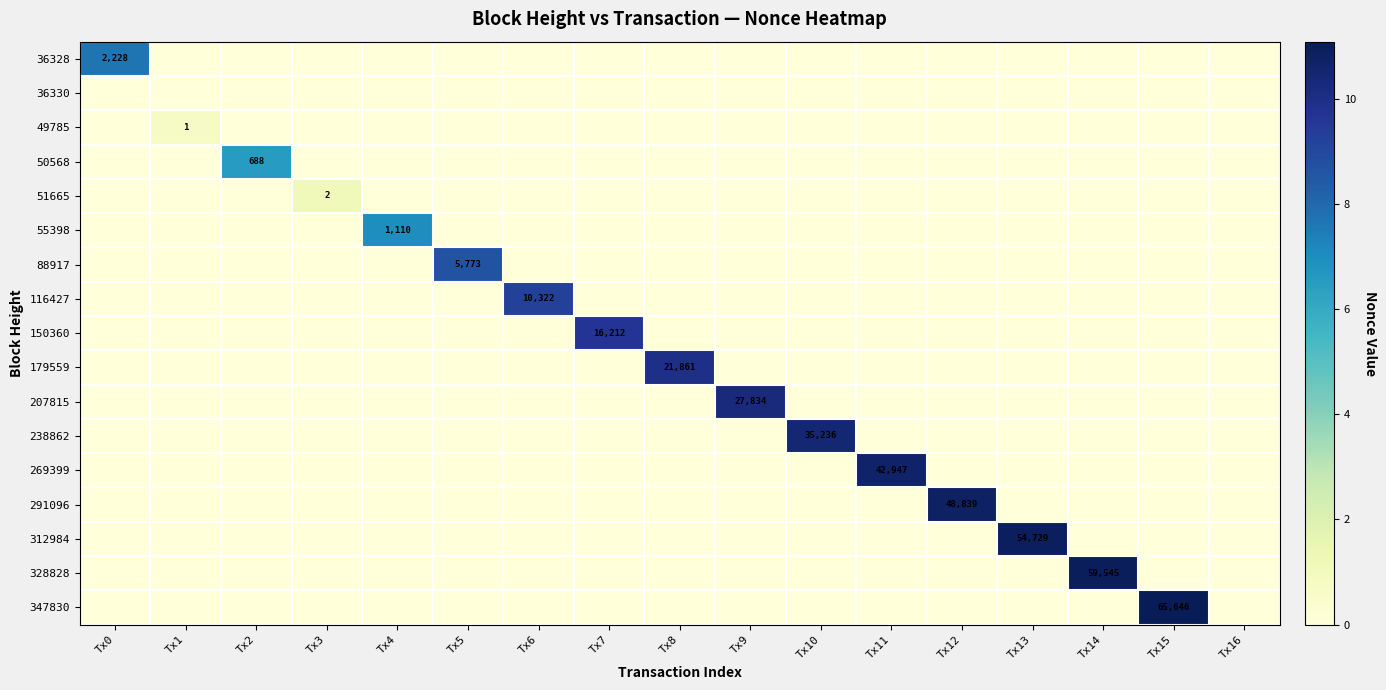

At how many categories does at least one series exceed 11?

1